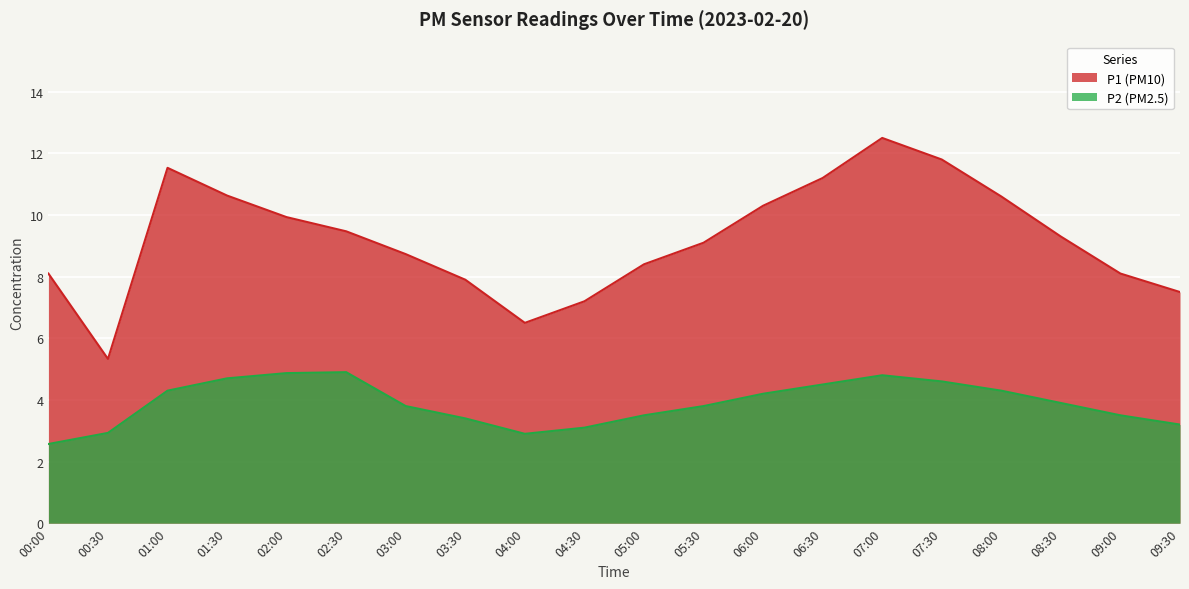

What is the difference between the second highest and minimum values in the P1 series?

6.5